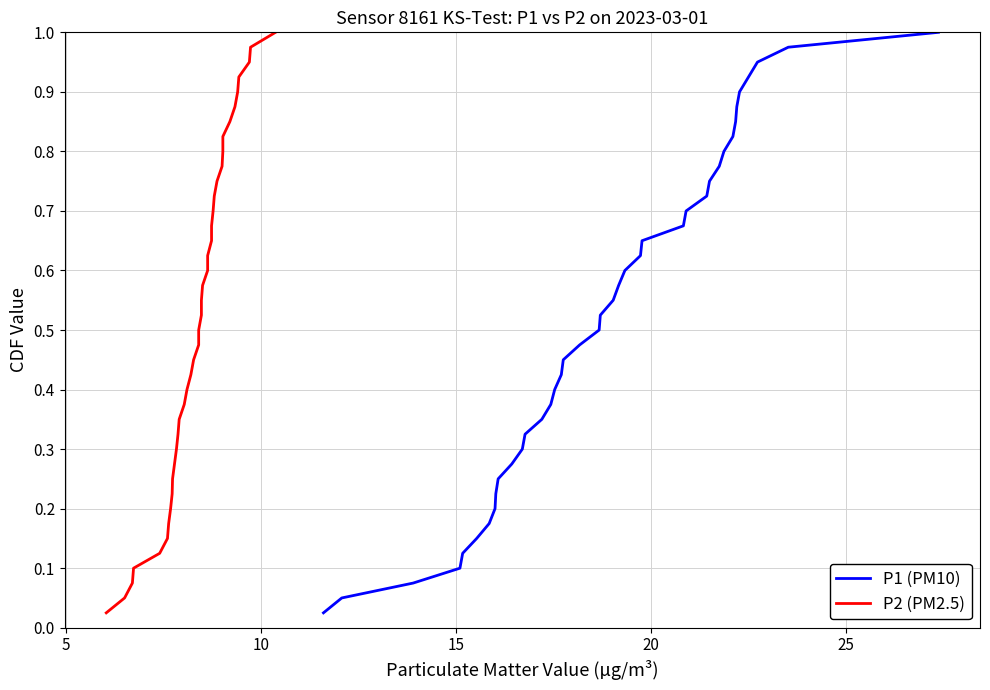

What are all the series names shown in the legend?

P1 (PM10), P2 (PM2.5)